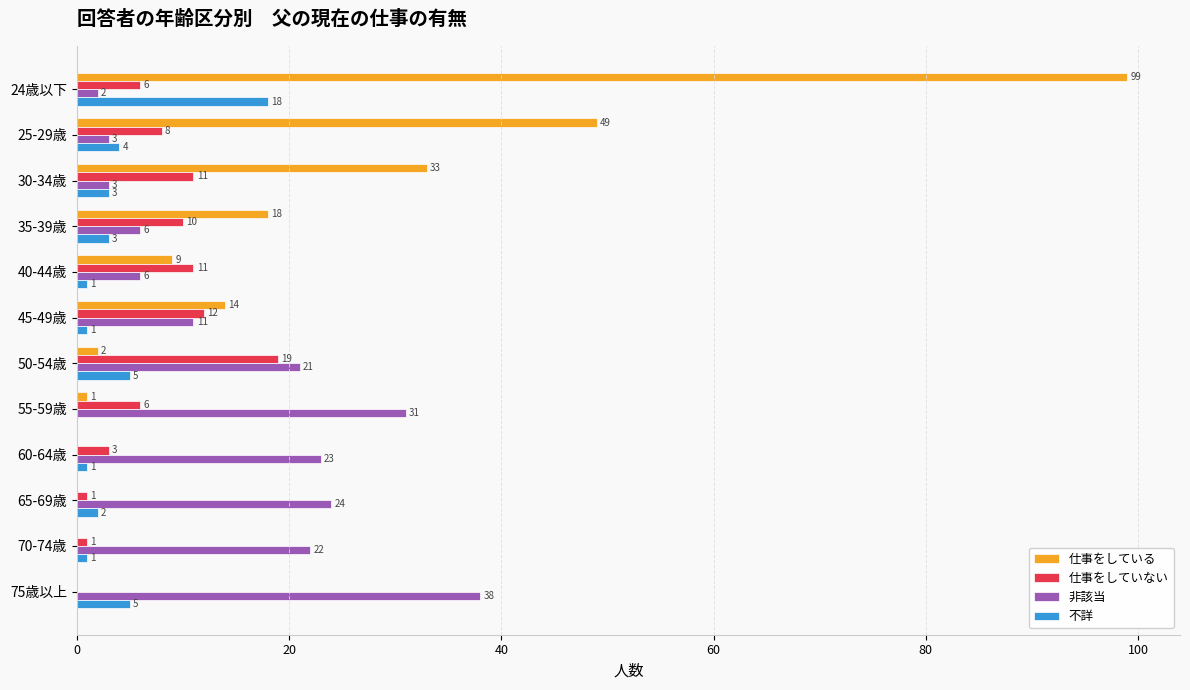

What are all the series names shown in the legend?

仕事をしている, 仕事をしていない, 非該当, 不詳